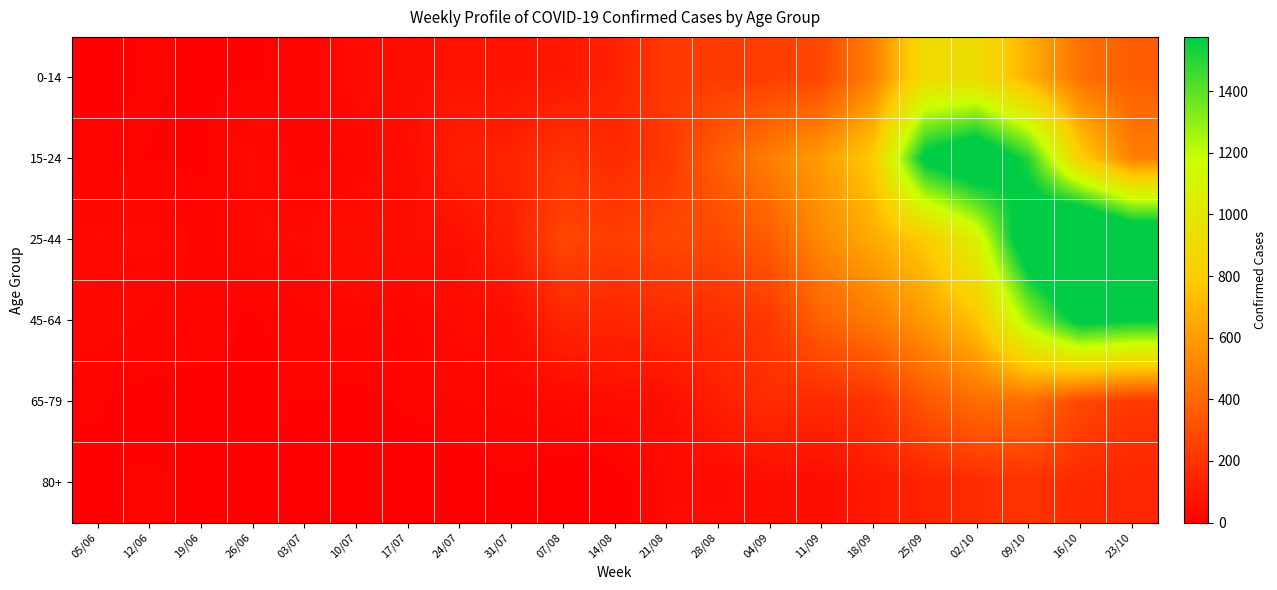

Rank the series by their maximum value, from lowest to highest.

80+, 65-79, 0-14, 45-64, 15-24, 25-44